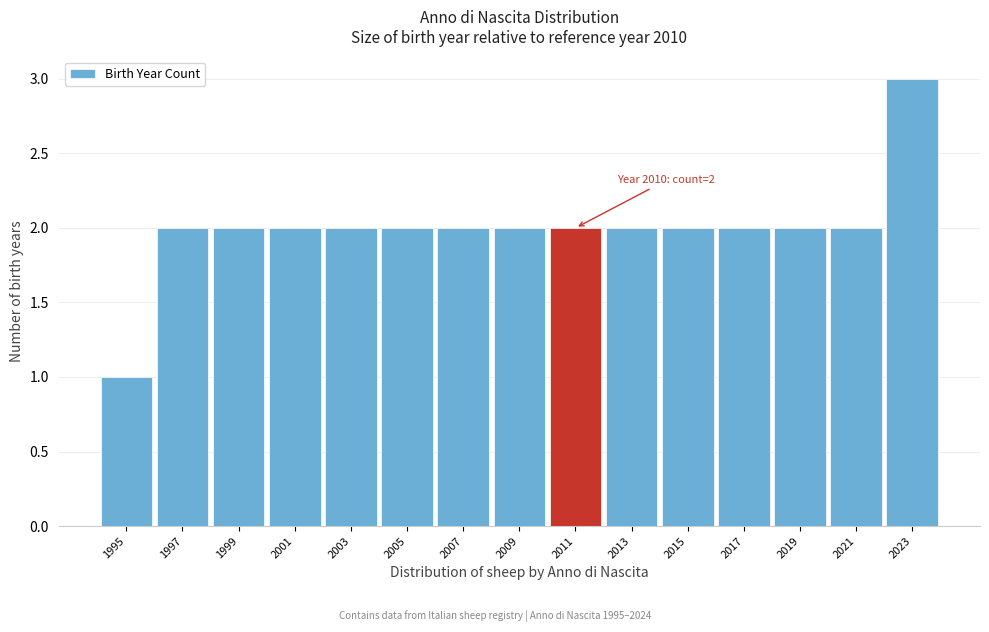

Which range on the x-axis has the tallest bar?

2022 to 2024